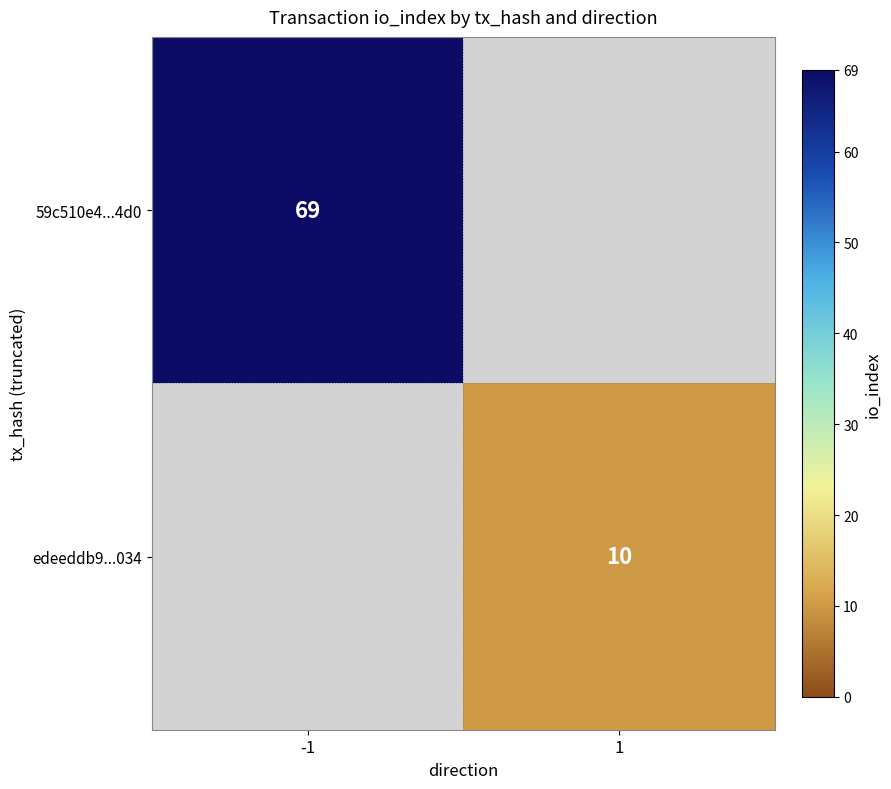

True or false: edeeddb9...034 has a value of 16 at 1.

False